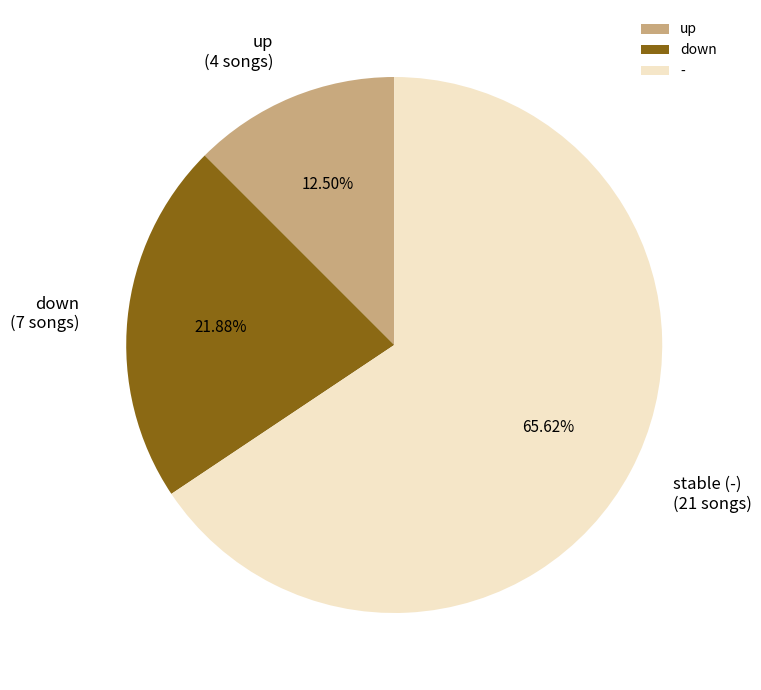

How many slices are in this pie chart?

3